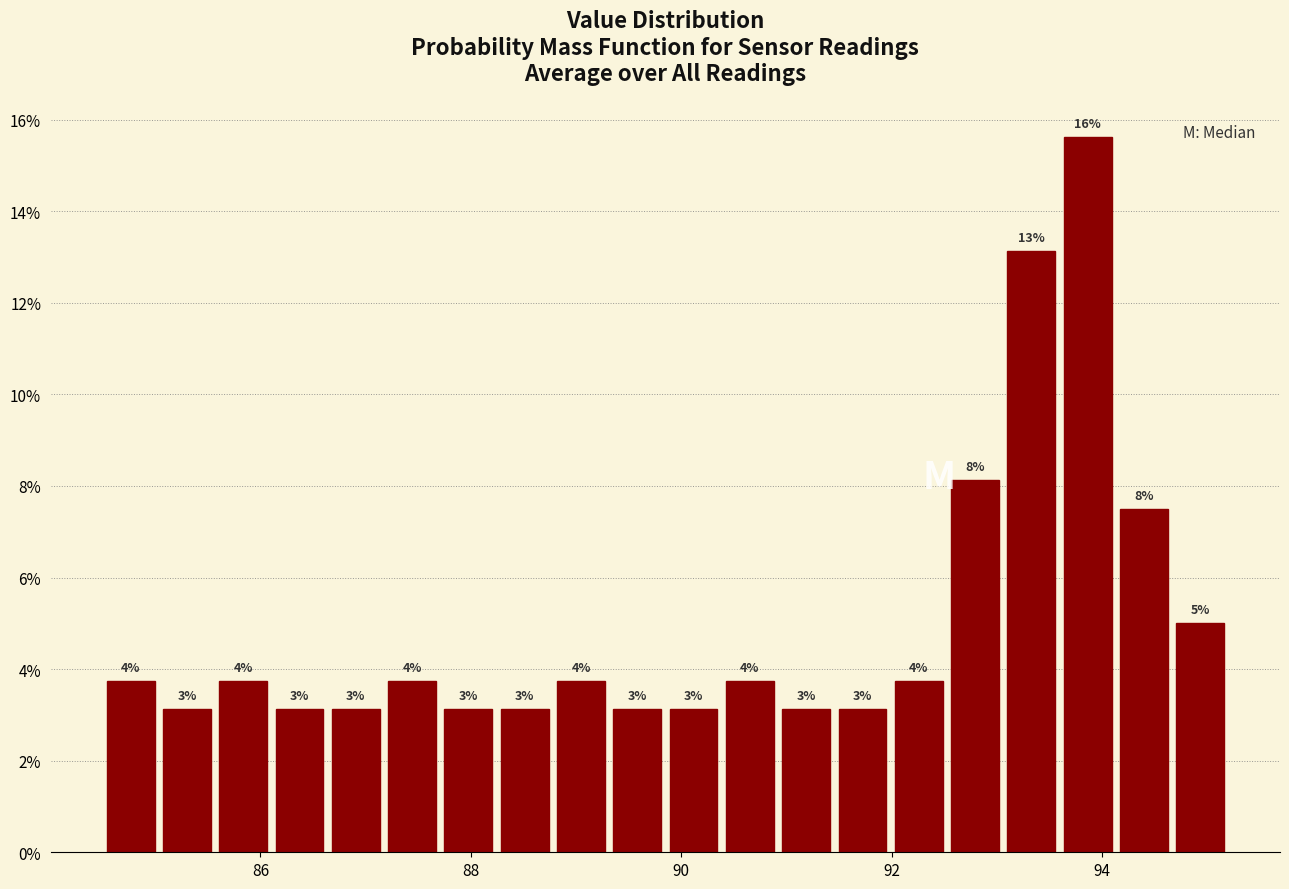

Read against the x-axis, roughly where is the centre of the tallest bar?

93.8